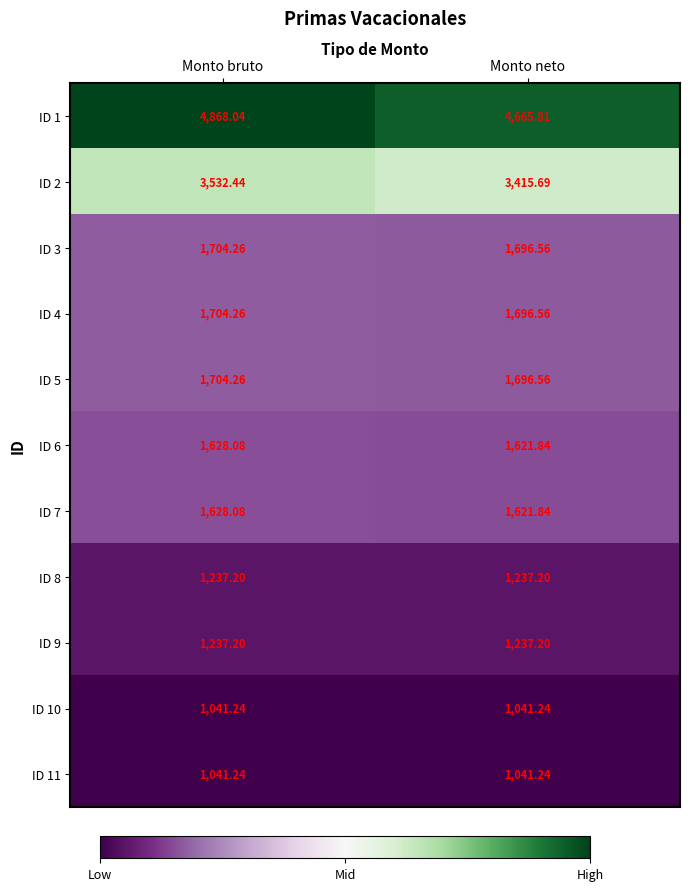

At which label is ID 4 closest to 1700?

Monto neto